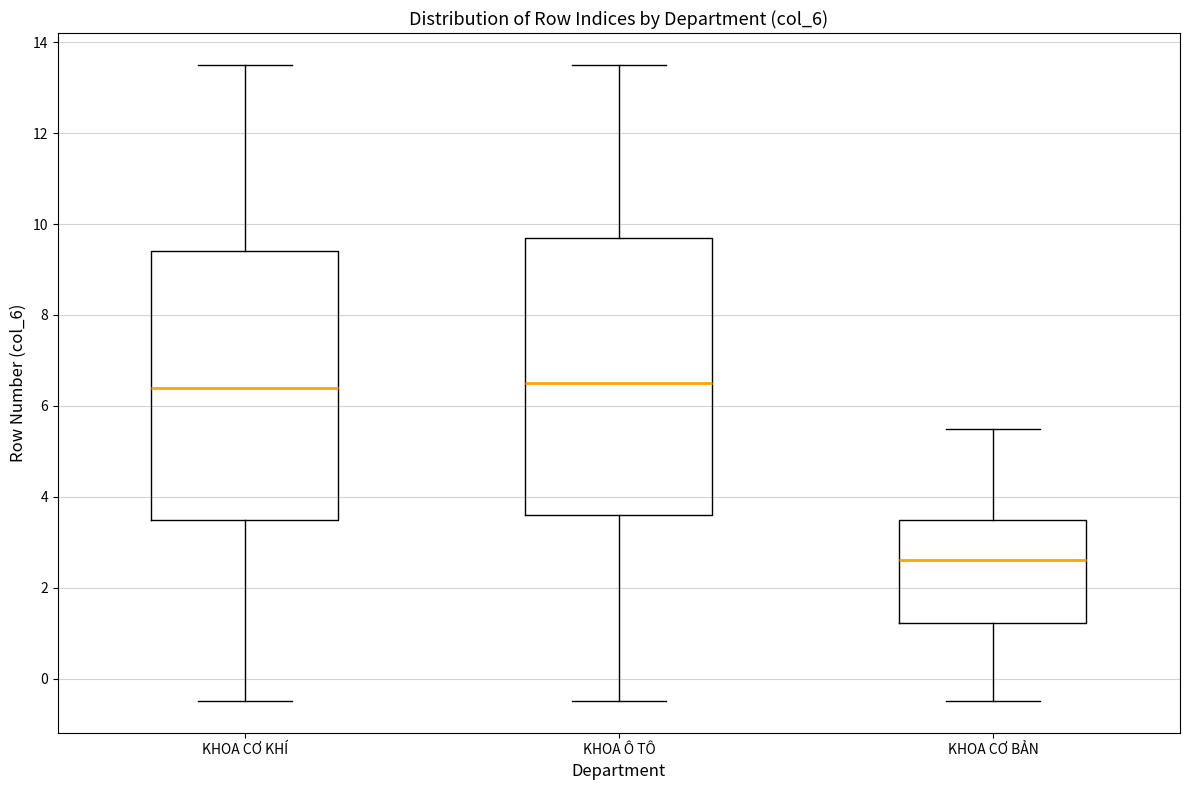

Reading left to right, read every box against the y-axis: the position of its median line, the range the box covers, and the ends of its whiskers. The values are not printed on the chart, so give them approximately, as read against the axis.

KHOA CƠ KHÍ: median 6.4, box 3.4 to 9.4, whiskers -0.4 to 13.6
KHOA Ô TÔ: median 6.4, box 3.6 to 9.6, whiskers -0.4 to 13.6
KHOA CƠ BẢN: median 2.6, box 1.2 to 3.4, whiskers -0.4 to 5.6